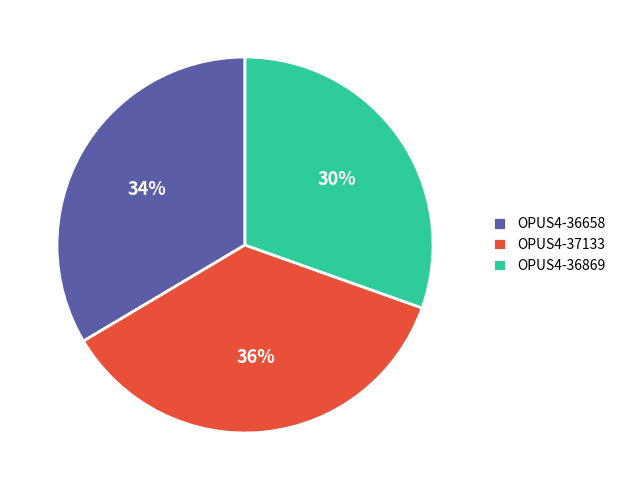

What is the ratio of the value at OPUS4-36869 to the value at OPUS4-36658?

0.9